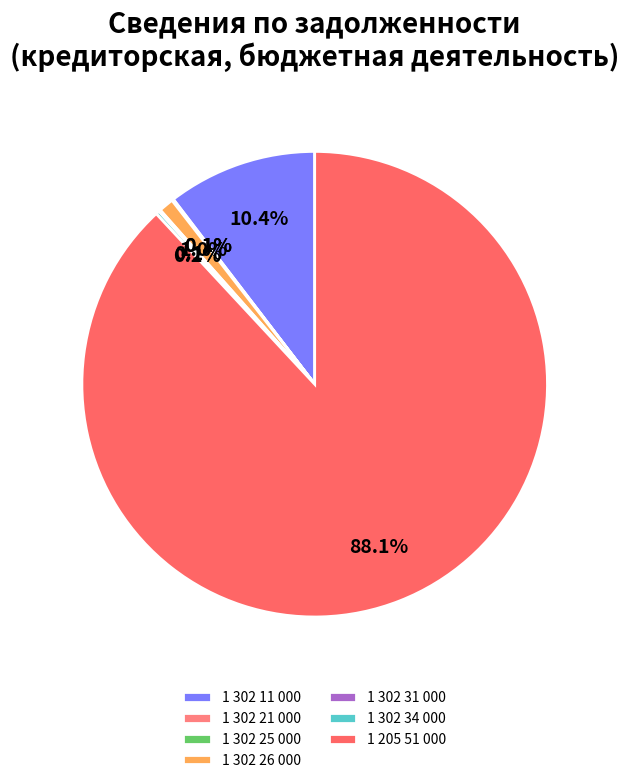

The 1 302 25 000 slice represents 14% of the pie. True or false?

False